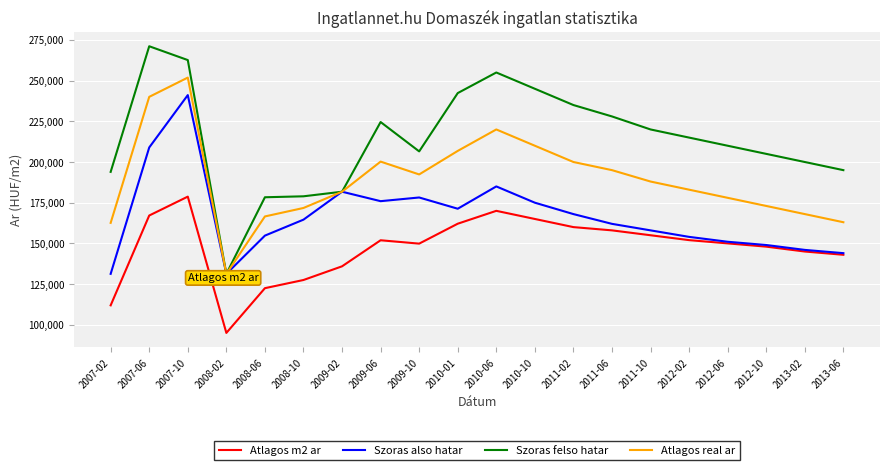

True or false: Atlagos m2 ar and Atlagos real ar intersect in this chart.

False